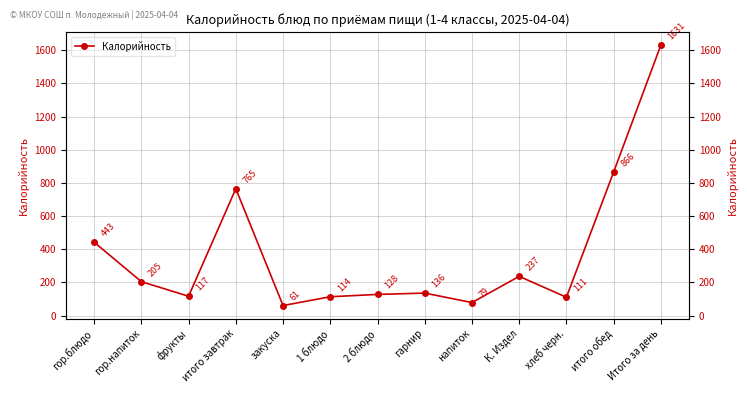

What is the greatest value displayed?

1631